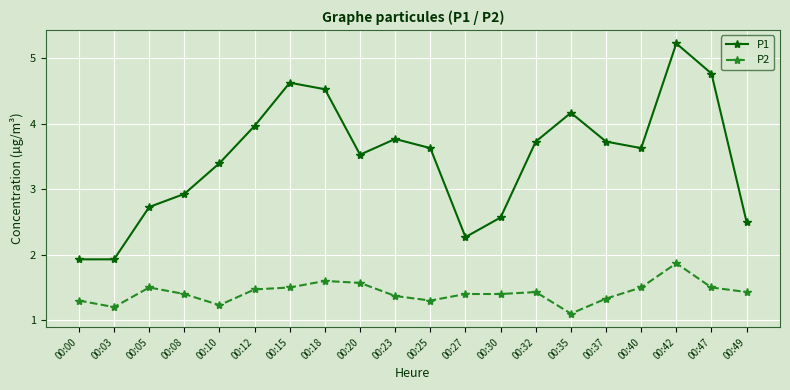

True or false: P1 has more than 2 interior local peaks.

True